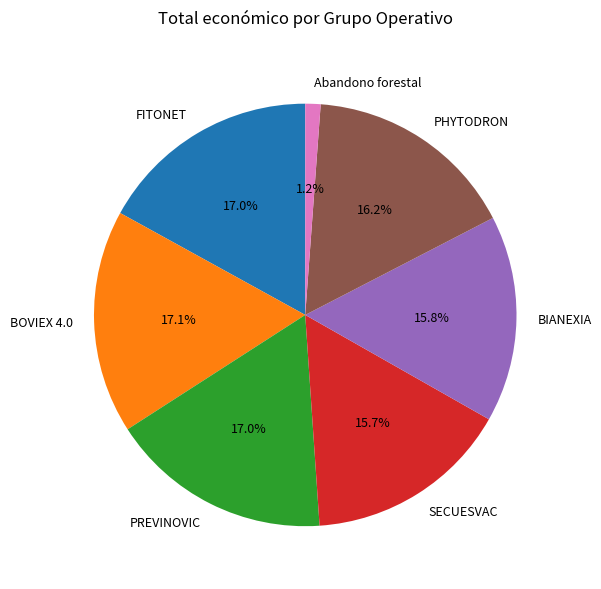

What portion of the pie excludes FITONET?

83.0%